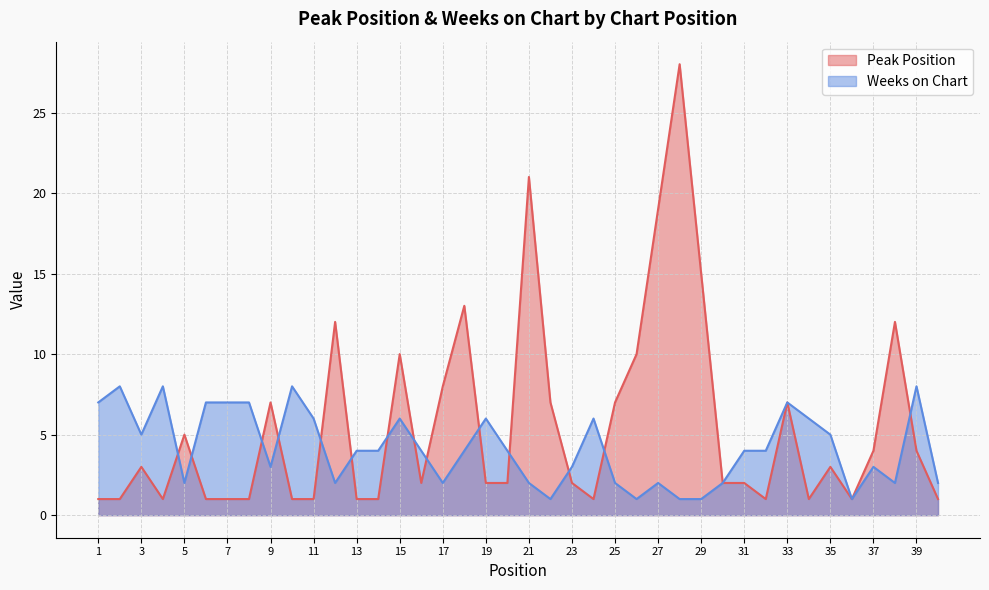

List the series in order of their overall mean, highest first.

Peak Position, Weeks on Chart